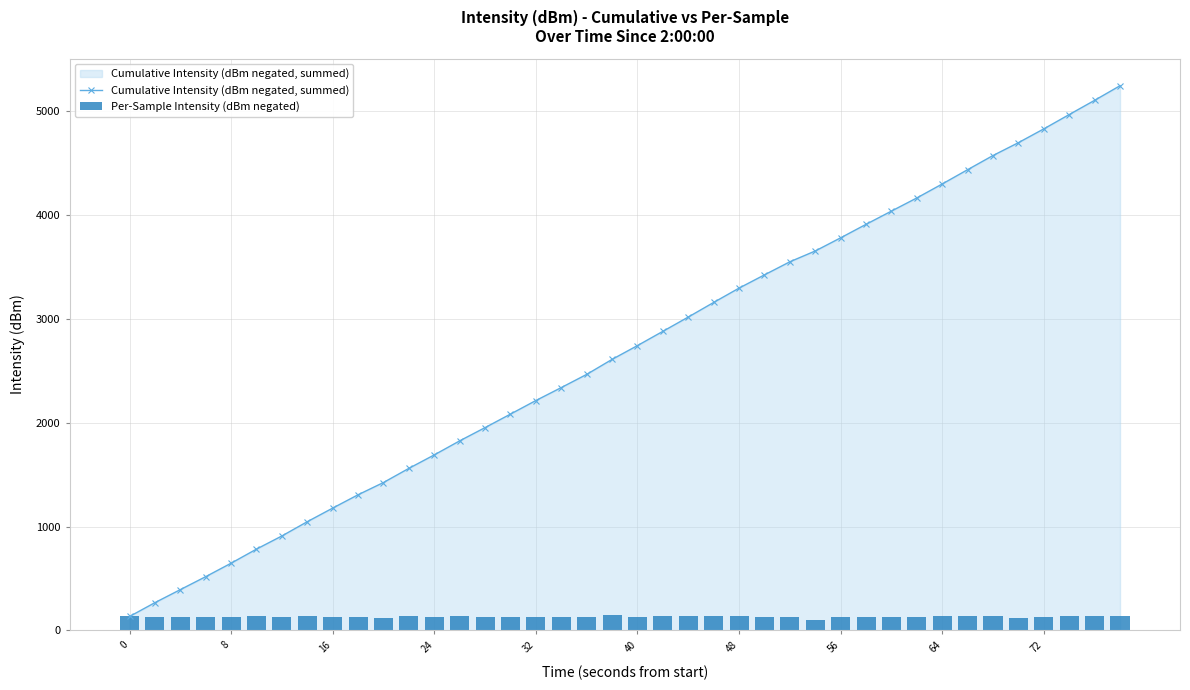

How many values in the Per-Sample Intensity (dBm negated) series are below 130?

18